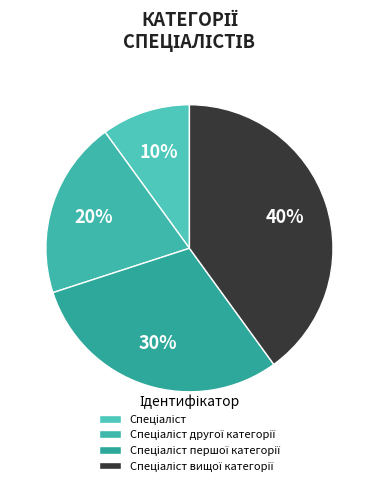

What percentage is the Спеціаліст slice, to the nearest percent?

10%